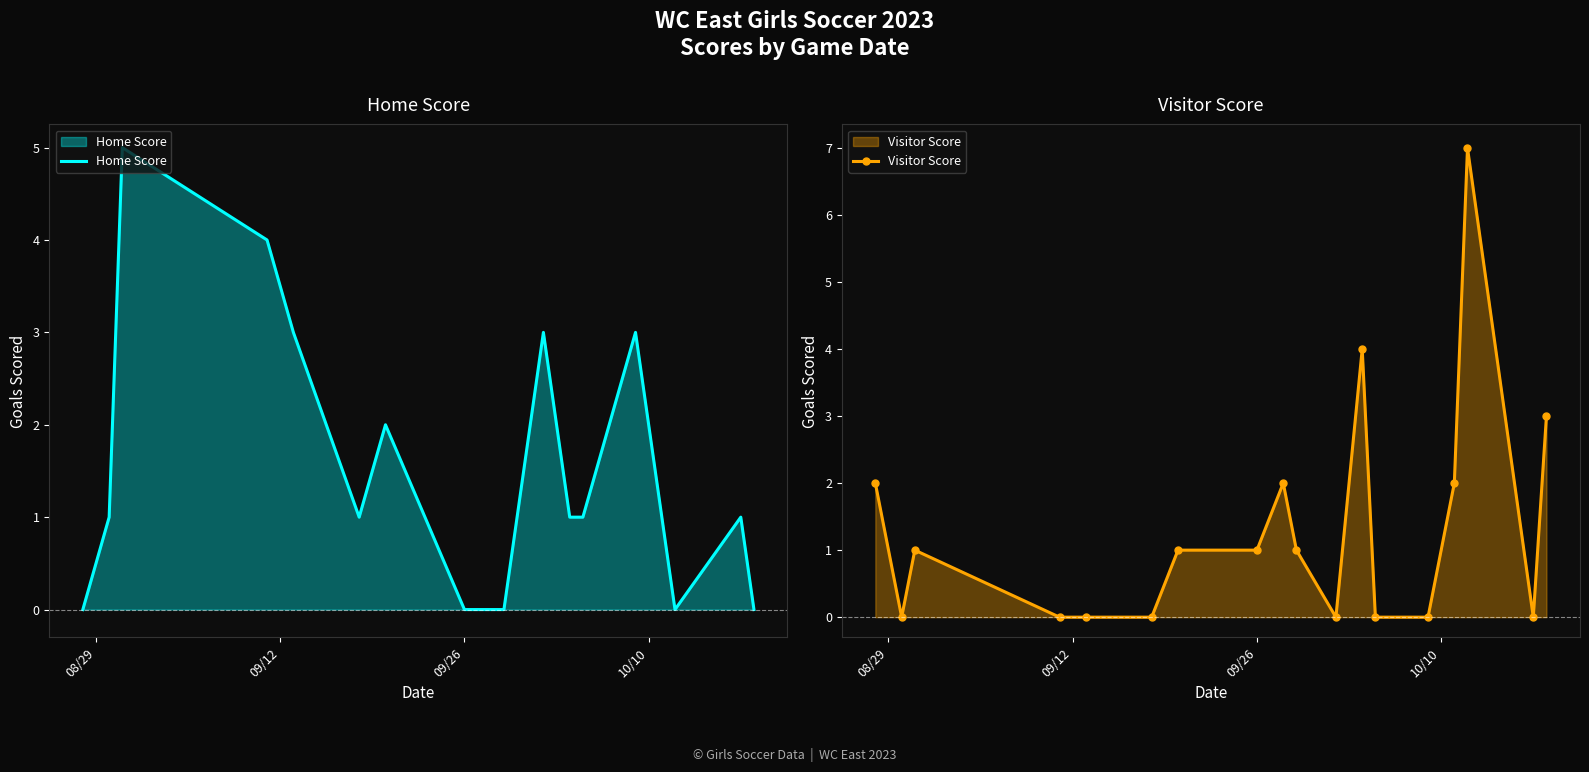

Does the chart display data point markers on the line(s)?

No